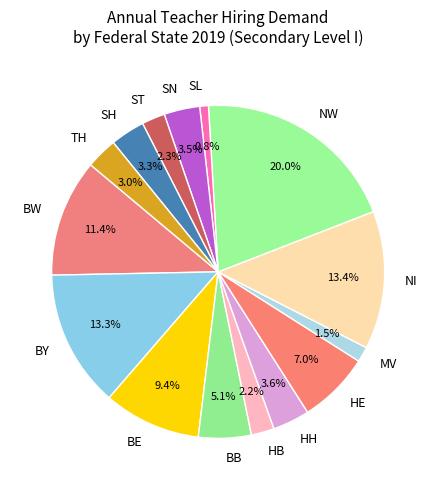

True or false: TH accounts for 10% of the total.

False